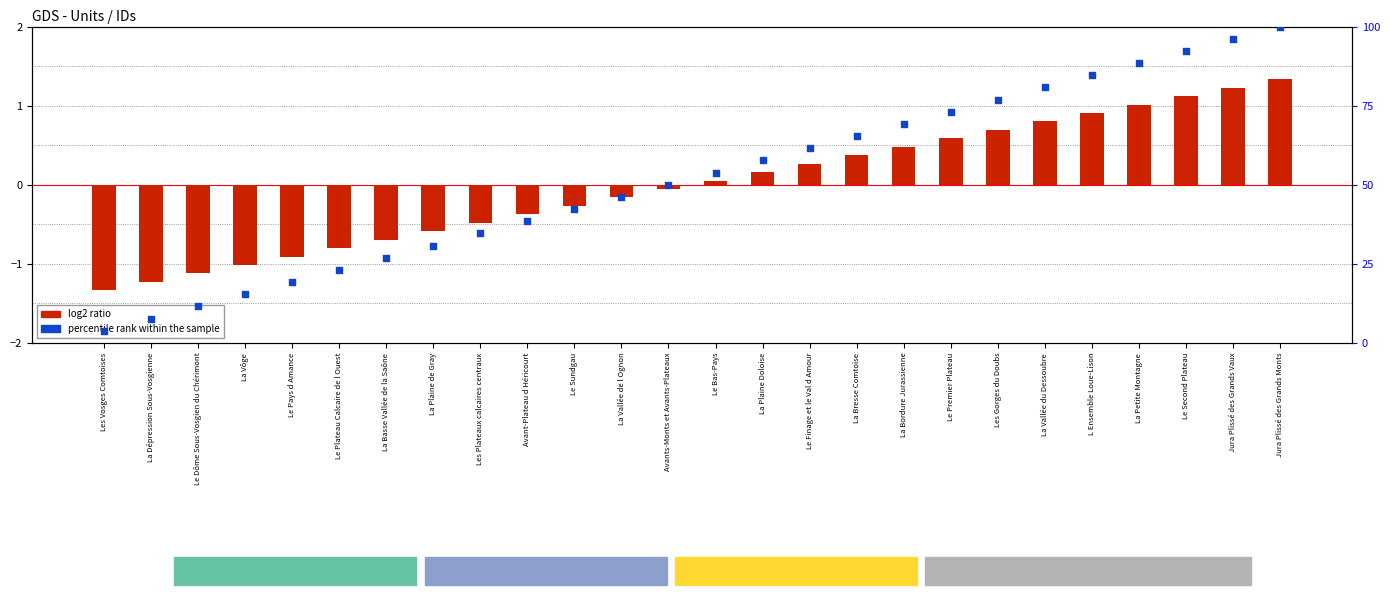

Which series has the widest spread of Y values?

percentile rank within the sample